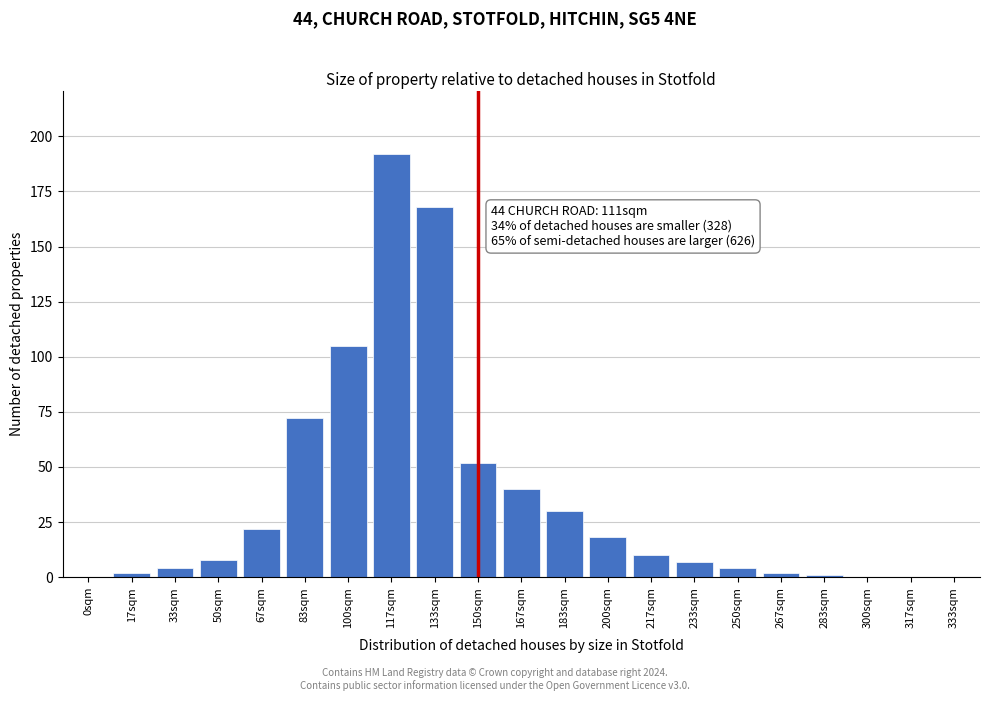

Reading left to right, transcribe all the data shown in this chart.

0sqm=0	17sqm=2	33sqm=4	50sqm=8	67sqm=22	83sqm=72	100sqm=105	117sqm=192	133sqm=168	150sqm=52	167sqm=40	183sqm=30	200sqm=18	217sqm=10	233sqm=7	250sqm=4	267sqm=2	283sqm=1	300sqm=0	317sqm=0	333sqm=0